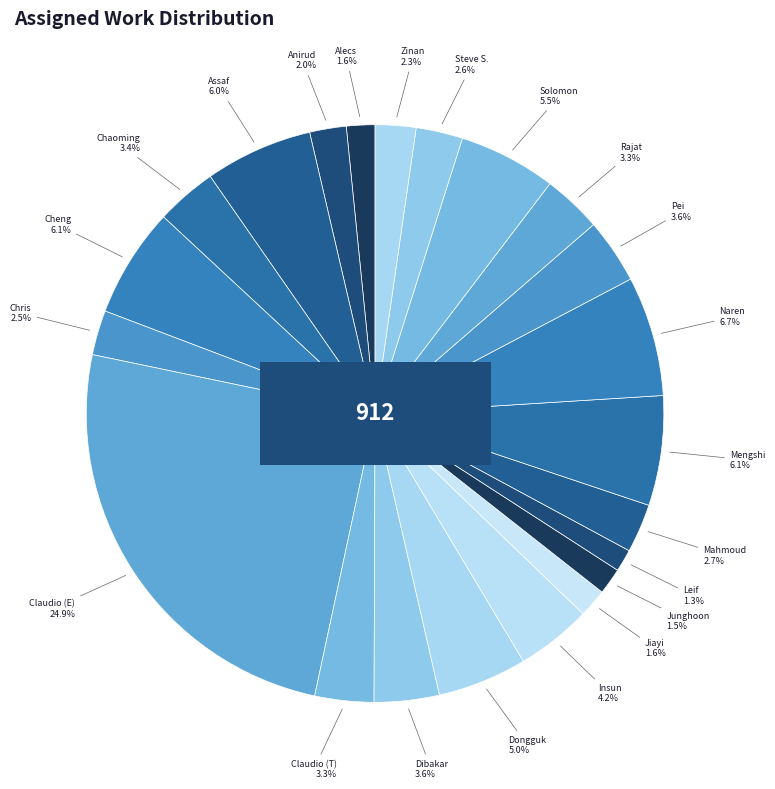

To the nearest percent, what portion does Pei represent?

4%